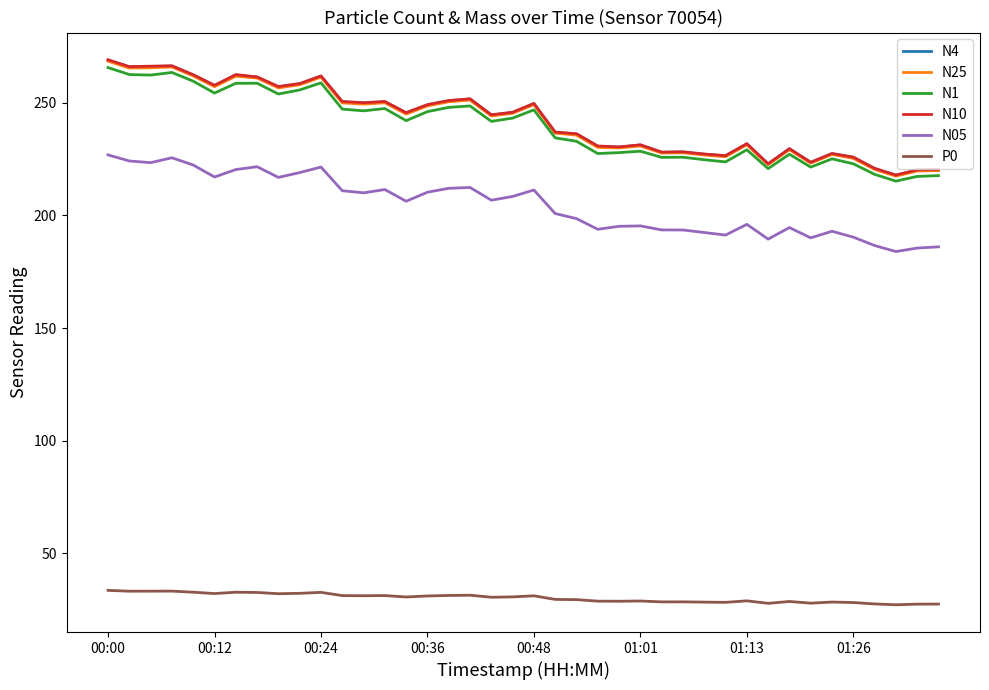

True or false: N1 and N05 cross at least once.

False